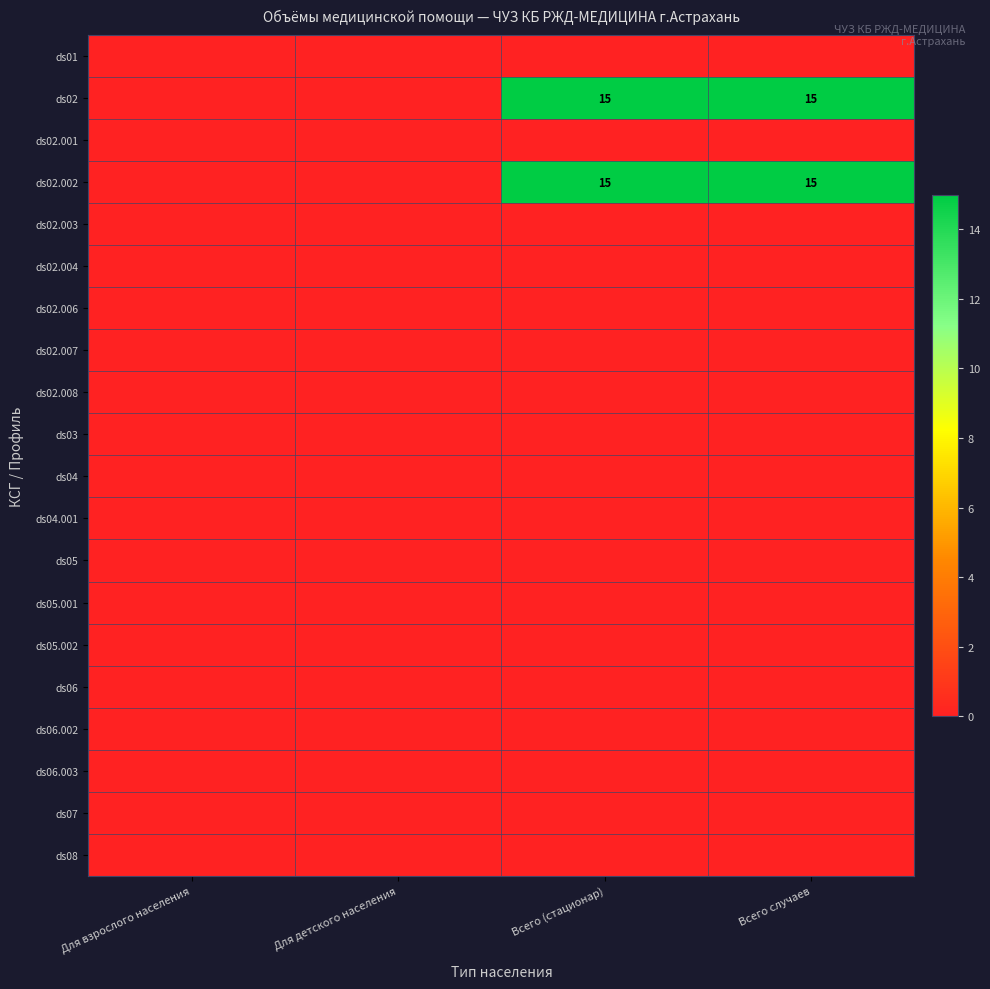

Which series changed the most between Всего (стационар) and Всего случаев?

ds01